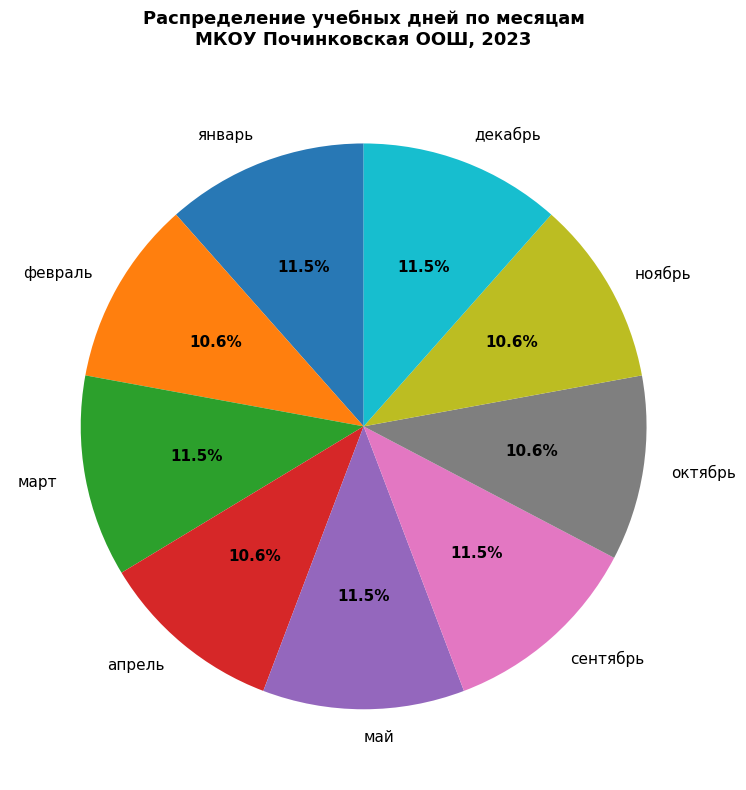

Does any single category account for the majority?

No